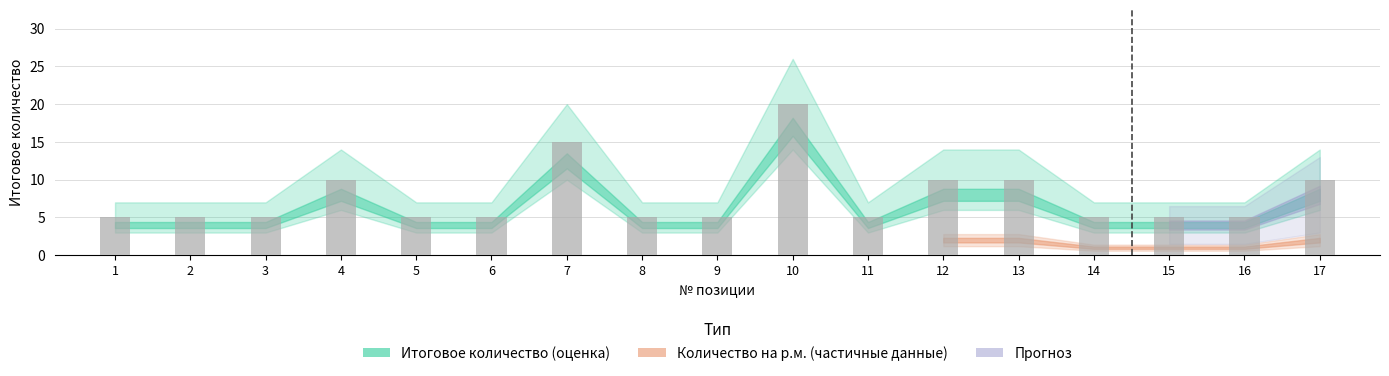

Which has a higher value, 4 or 16?

4